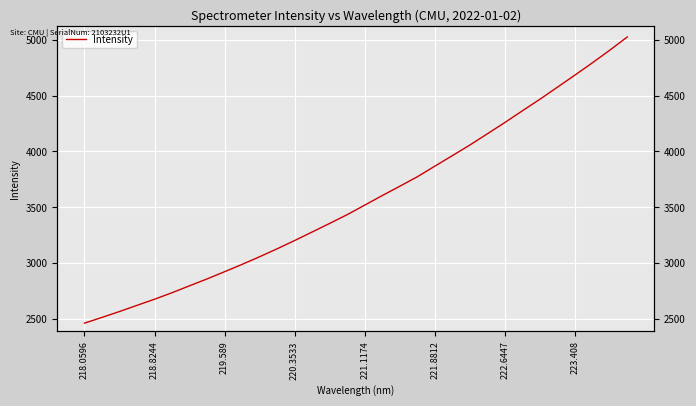

What is the maximum value shown in the chart?

5024.1